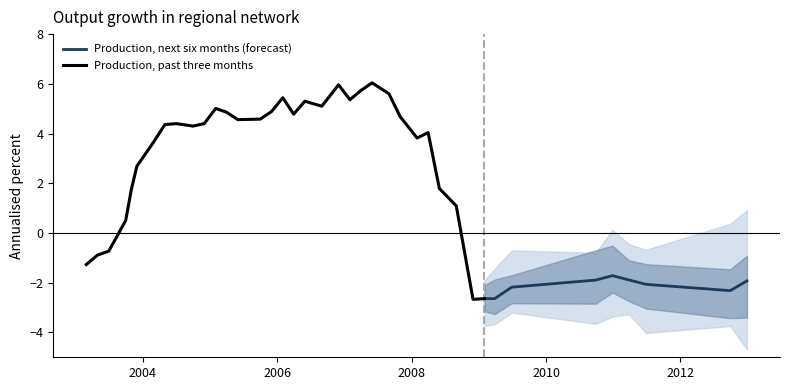

What is the minimum value for Production, past three months?

-2.7